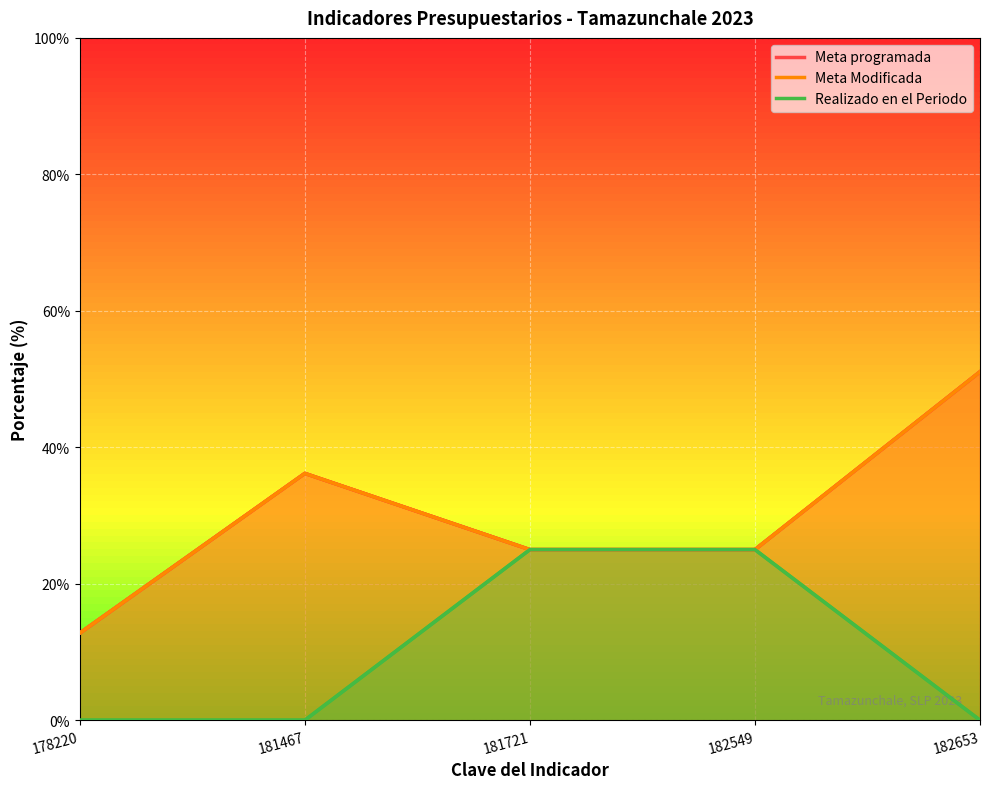

Is it true that Meta Modificada equals 36.2 at 181467?

True